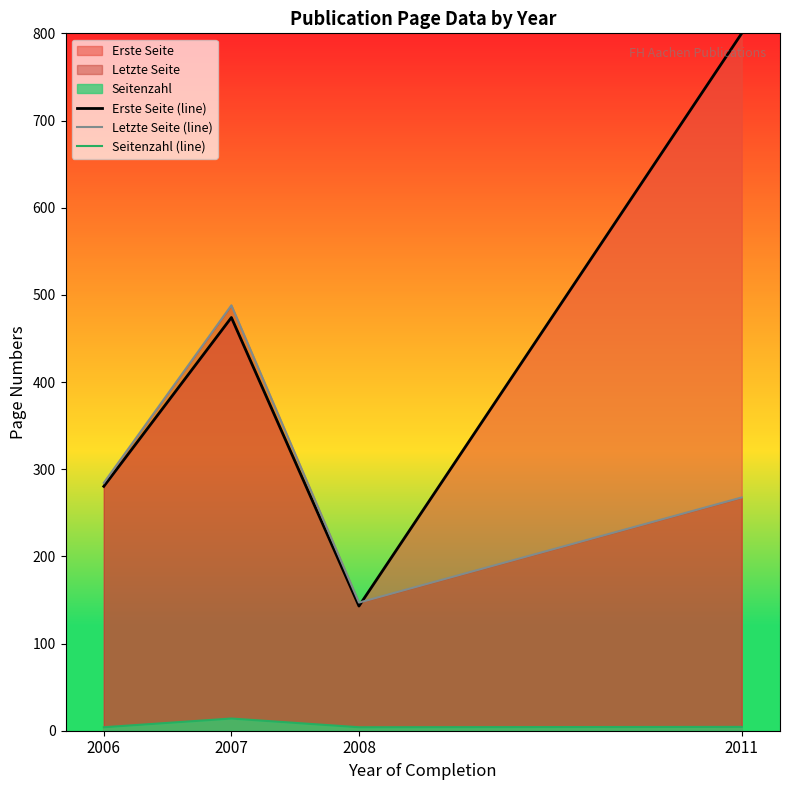

List the series in order of their overall mean, lowest first.

Seitenzahl (line), Letzte Seite (line), Erste Seite (line)